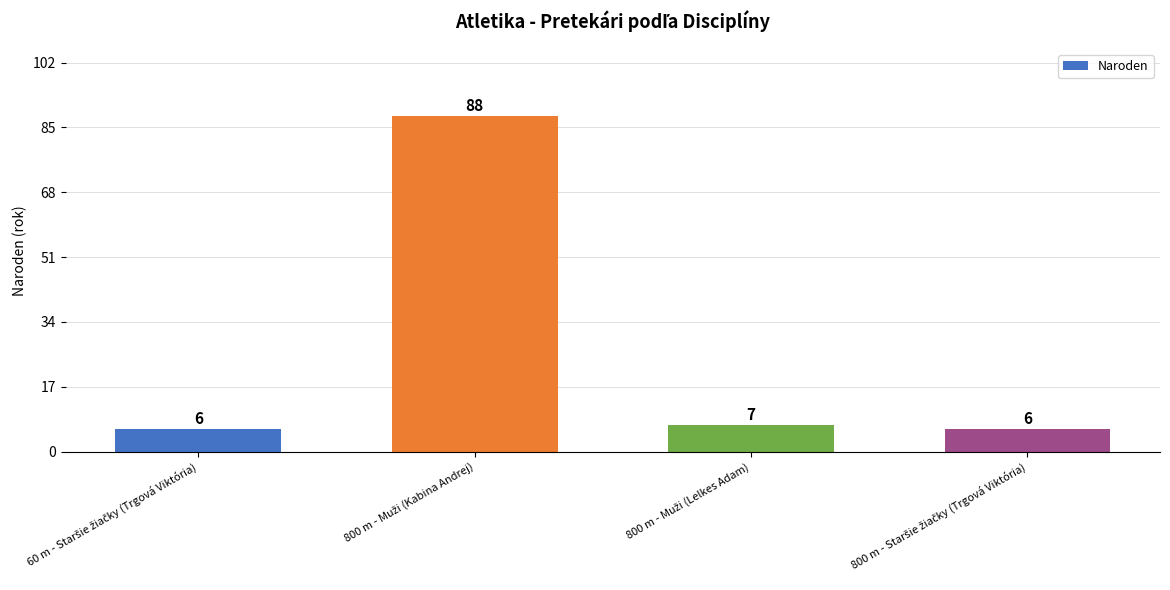

What is the maximum value shown in the chart?

88